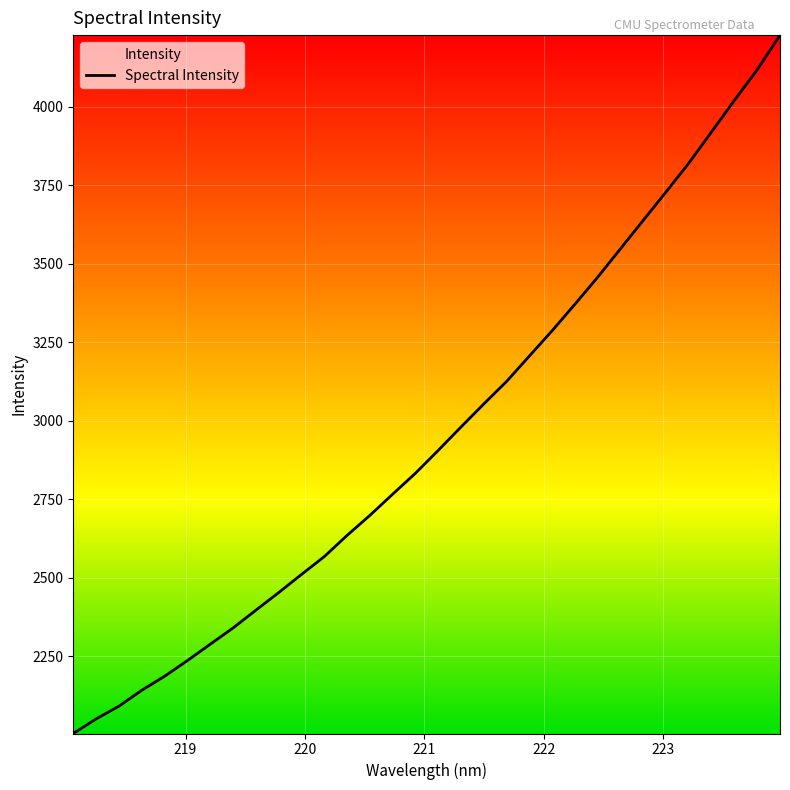

What is the maximum value shown in the chart?

4228.2